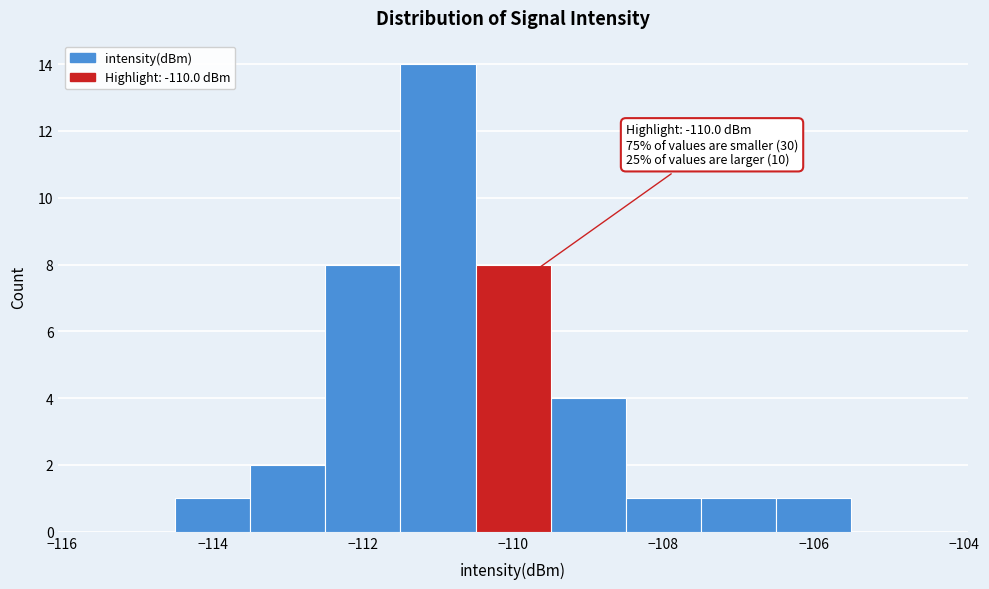

Over which range of the x-axis is the bar tallest?

-111.5 to -110.5